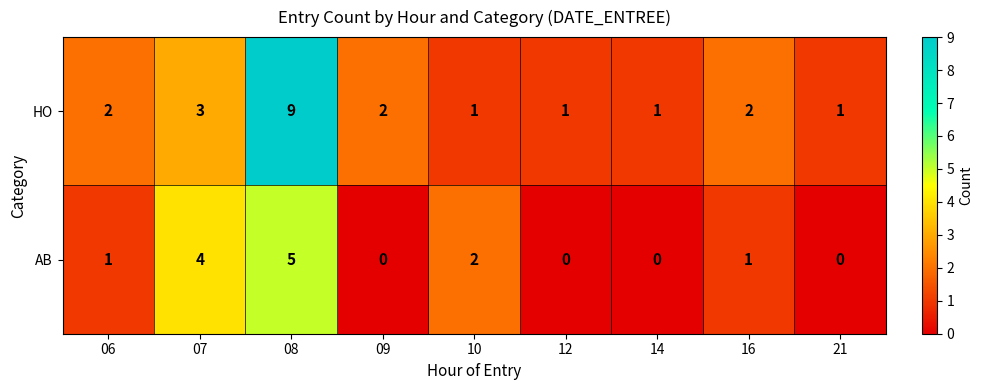

Which series has the widest spread of values?

HO